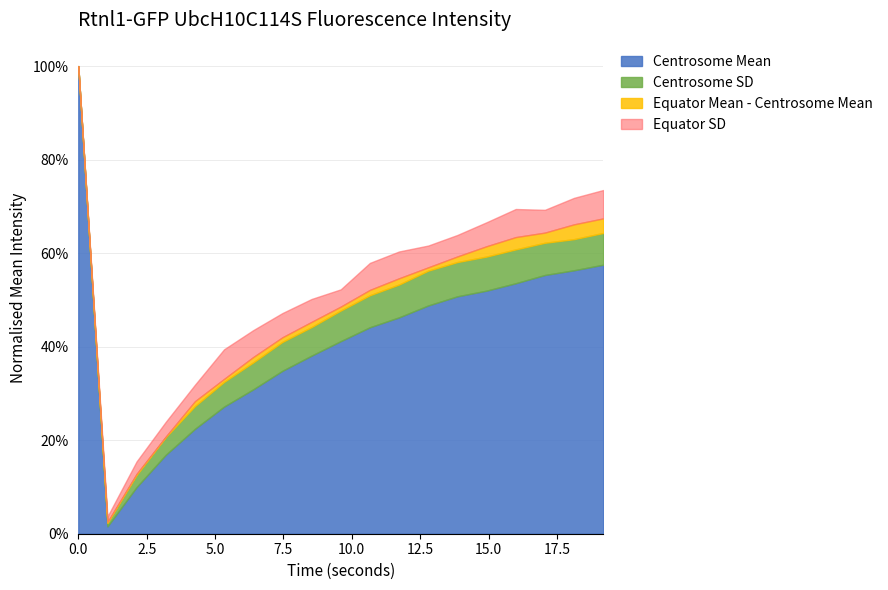

What are all the series names shown in the legend?

Centrosome Mean, Centrosome SD, Equator Mean - Centrosome Mean, Equator SD